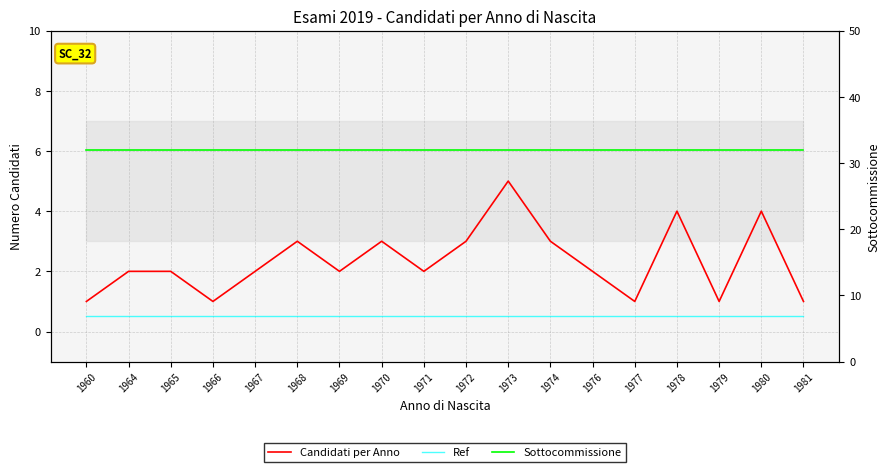

List the labels in order of Candidati per Anno value, largest first.

1973, 1978, 1980, 1968, 1970, 1972, 1974, 1964, 1965, 1967, 1969, 1971, 1976, 1960, 1966, 1977, 1979, 1981